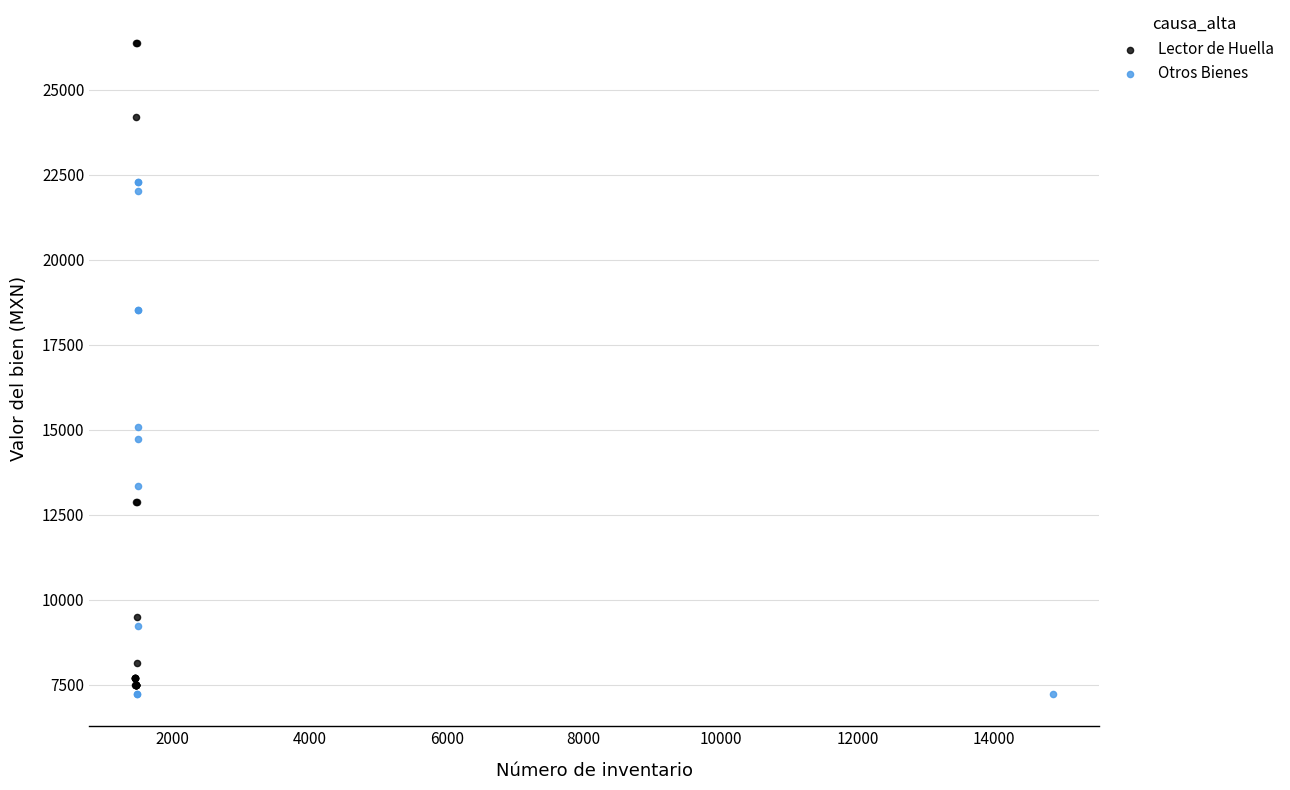

What are all the series names shown in the legend?

Lector de Huella, Otros Bienes